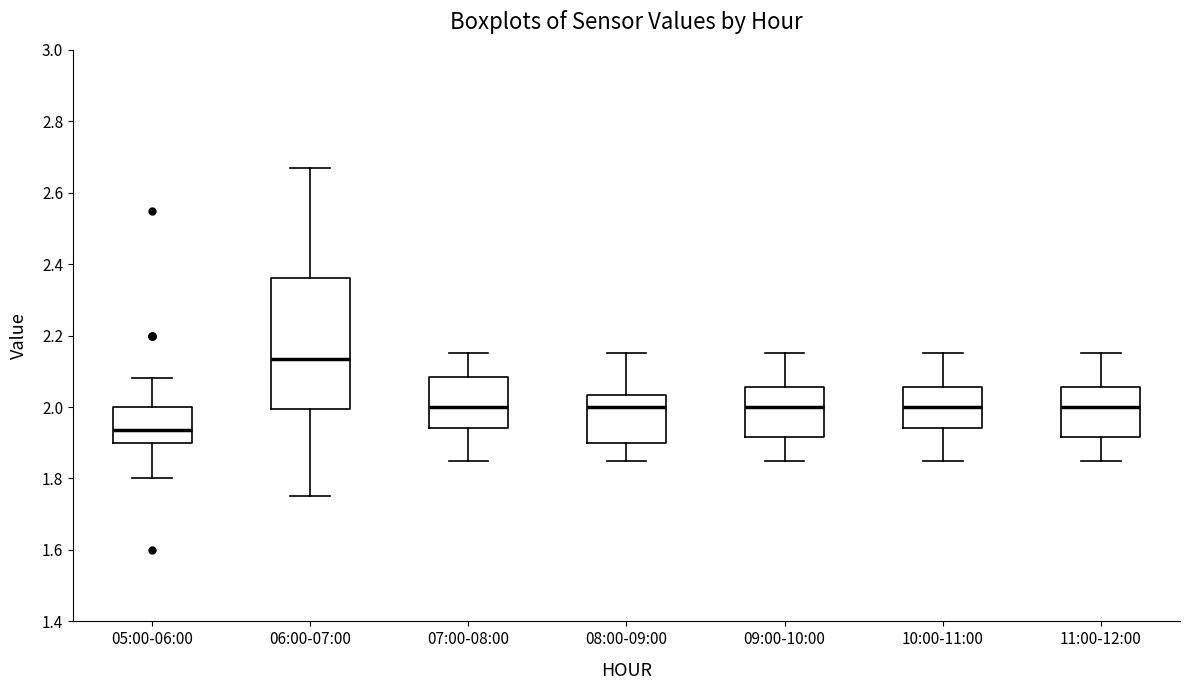

Where is the lower edge of the box for 06:00-07:00 on the y-axis? The values are not printed on the chart, so give them approximately, as read against the axis.

2.00